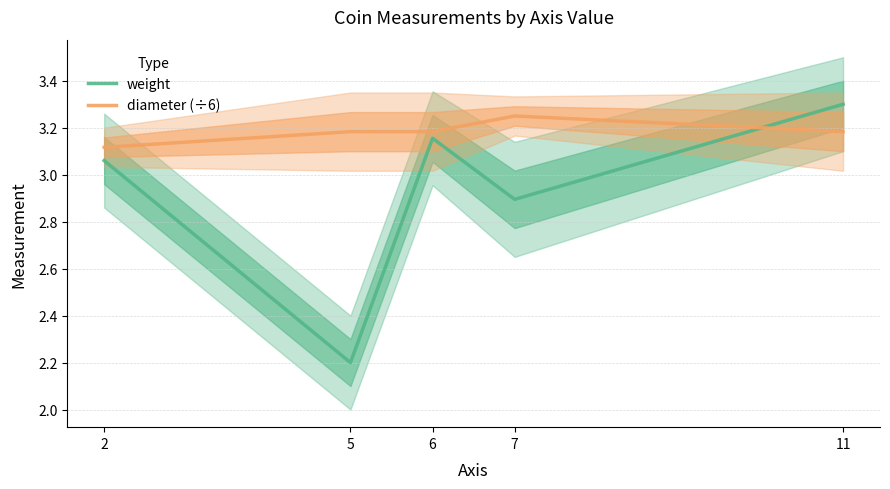

How many intersections are there between diameter (÷6) and weight?

1